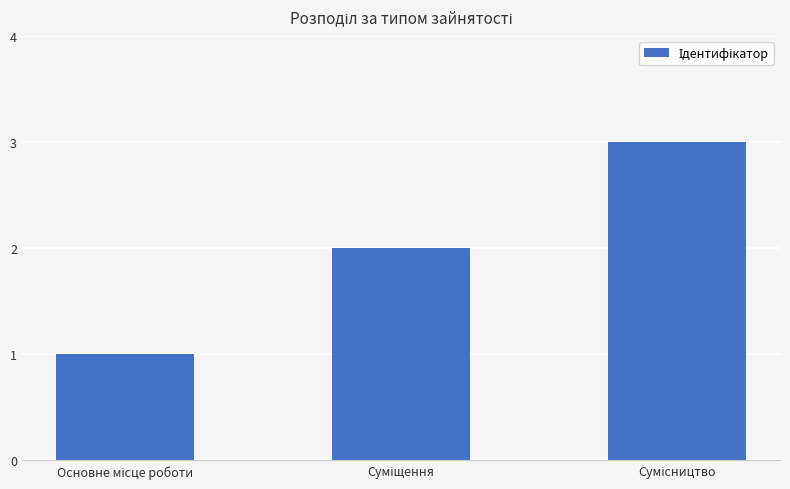

Reading left to right, transcribe all the data shown in this chart.

1	2	3